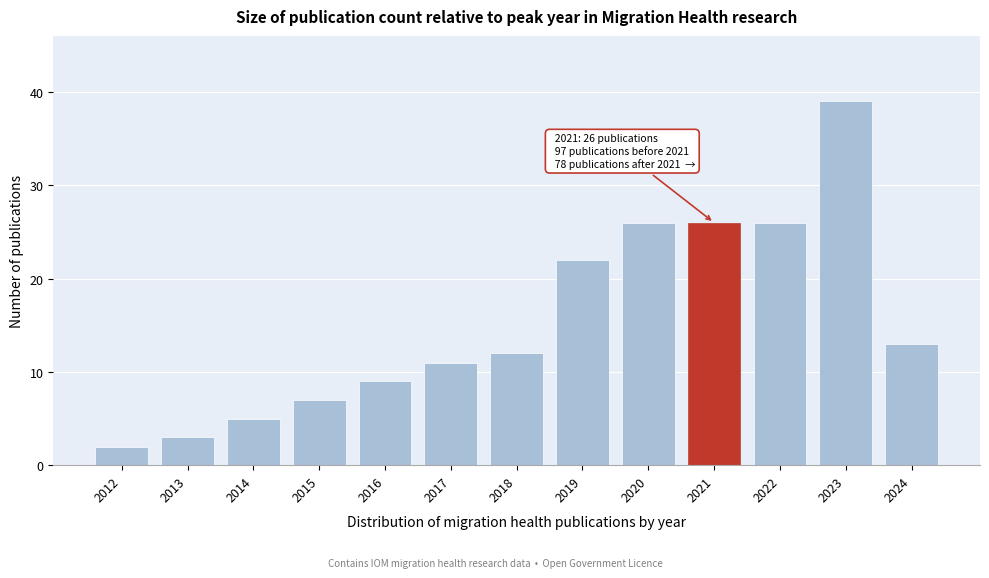

Reading right to left, list all the values displayed in this chart.

13	39	26	26	26	22	12	11	9	7	5	3	2